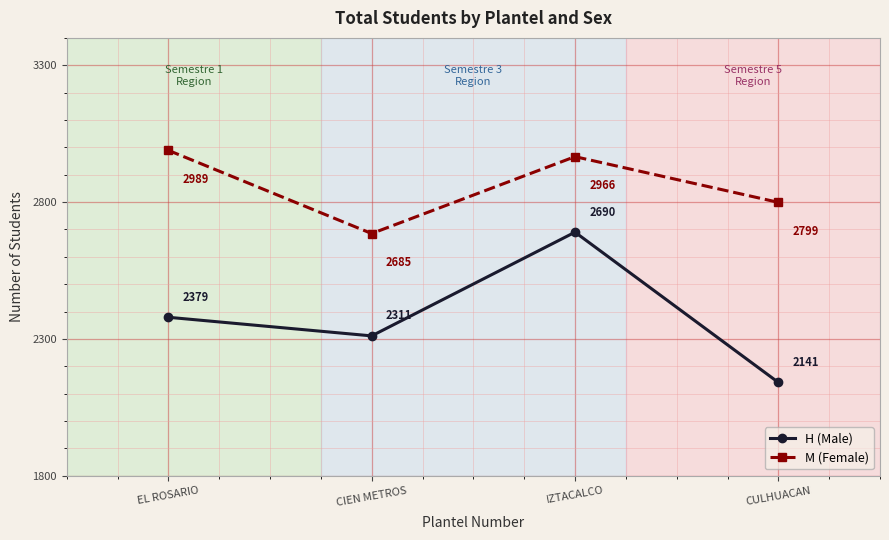

What is the difference between the maximum and minimum values in the M (Female) series?

304